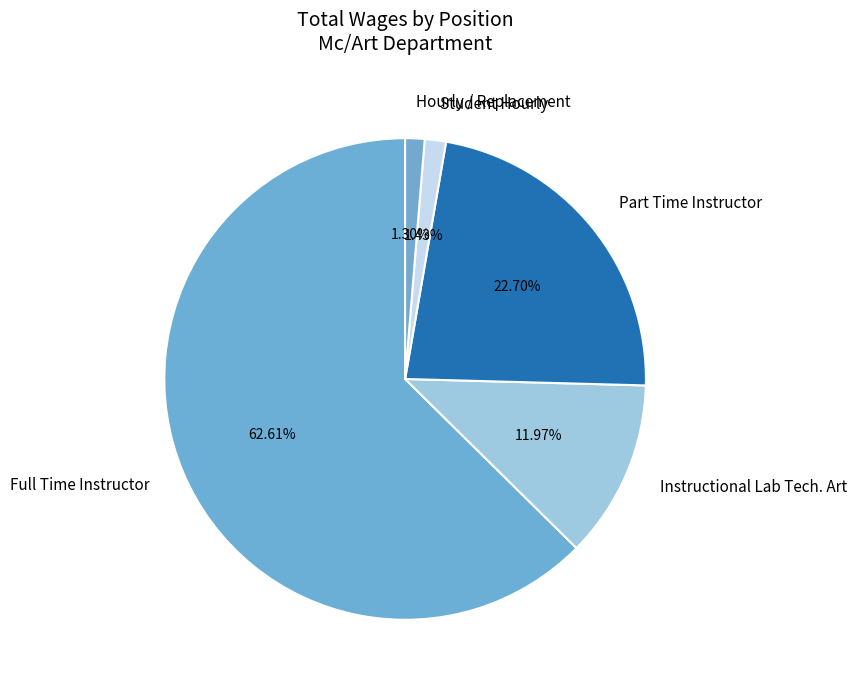

How many segments does this pie chart have?

5